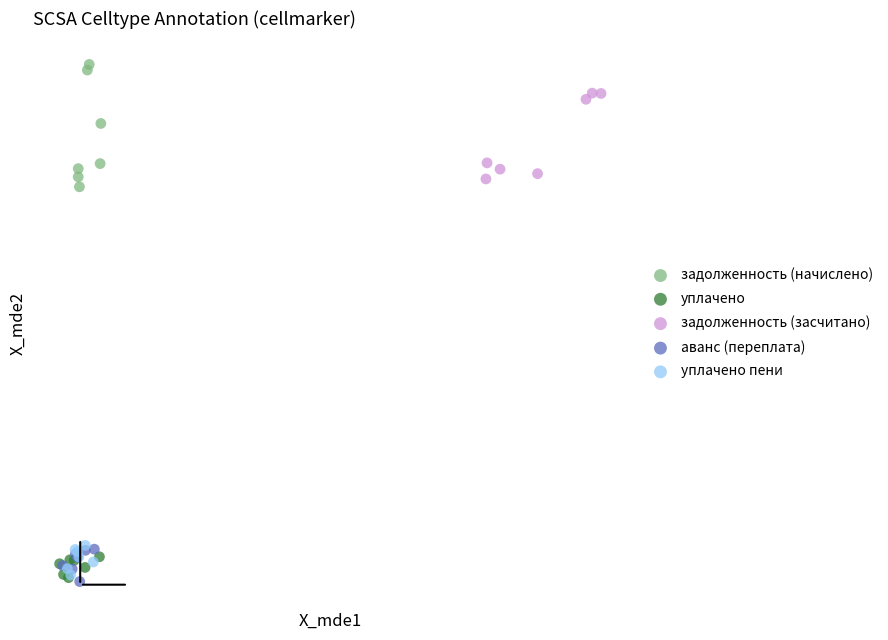

Which series has the largest Y range (max minus min)?

задолженность (начислено)